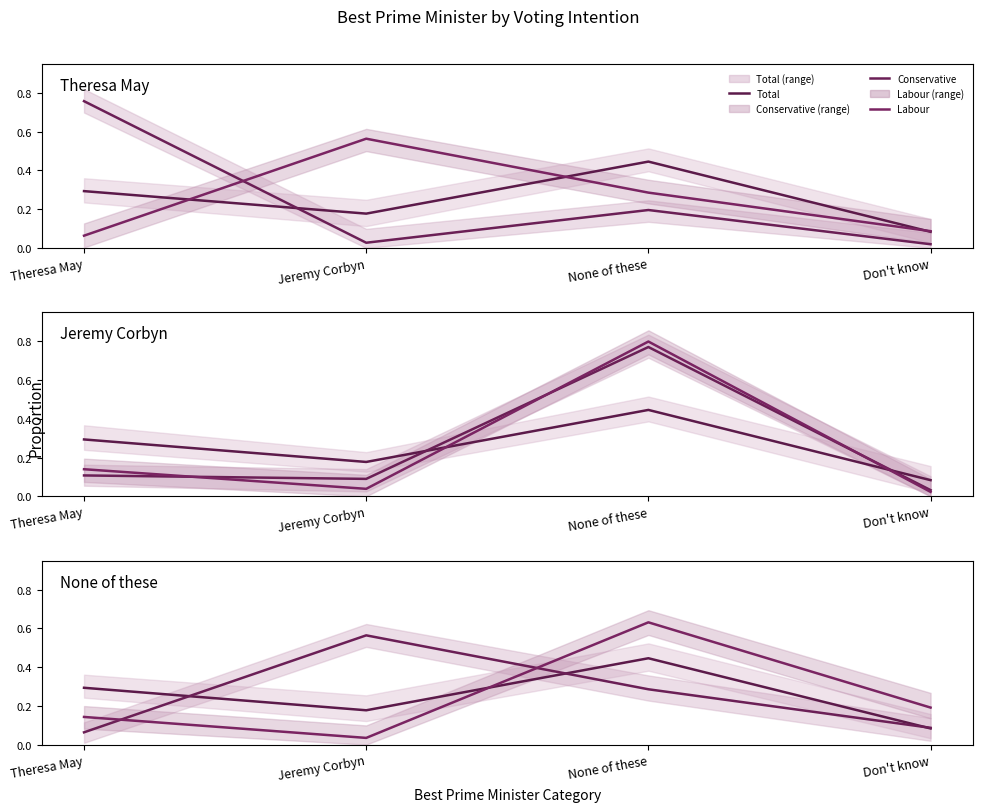

What is the greatest value displayed?

0.8